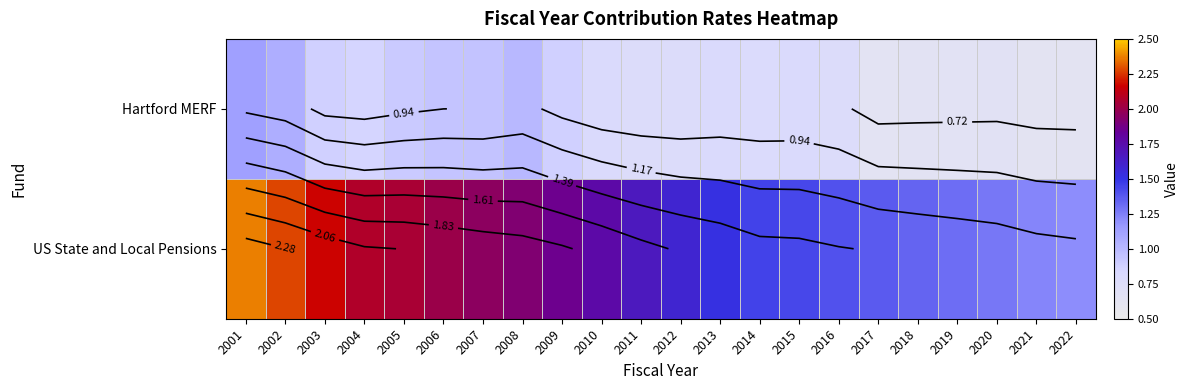

Rank the series at 2020 from highest to lowest value.

US State and Local Pensions, Hartford MERF